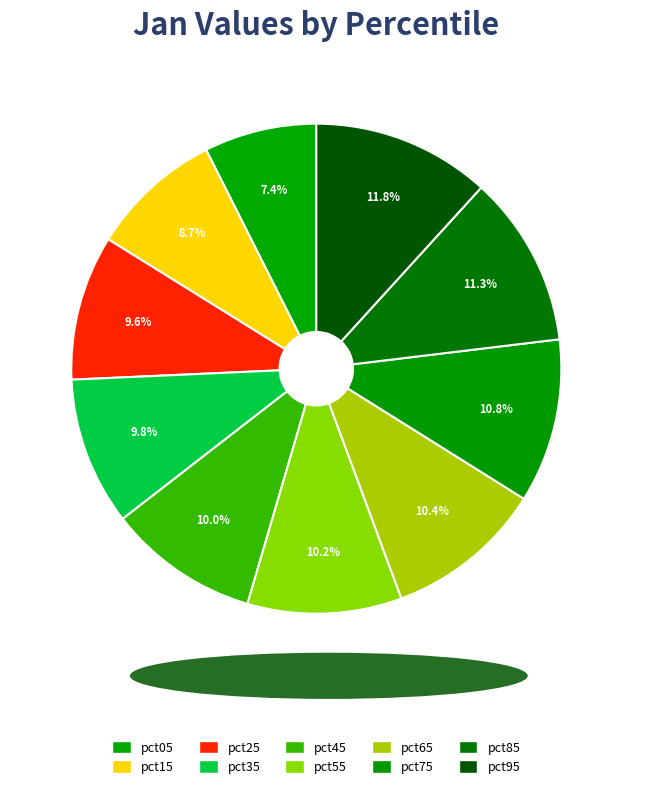

How many segments does this pie chart have?

10